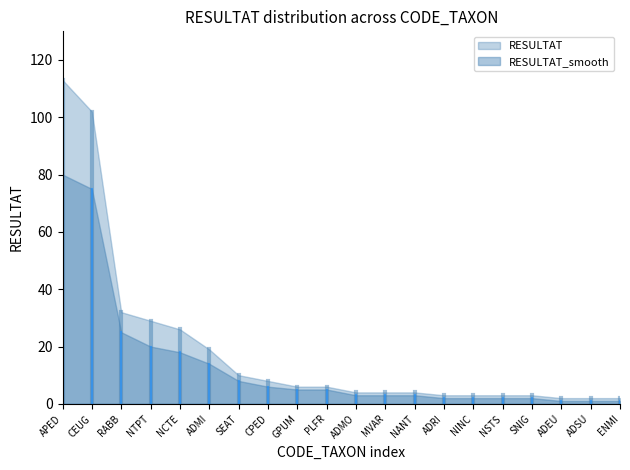

What is the label of the 11th point from the right?

PLFR